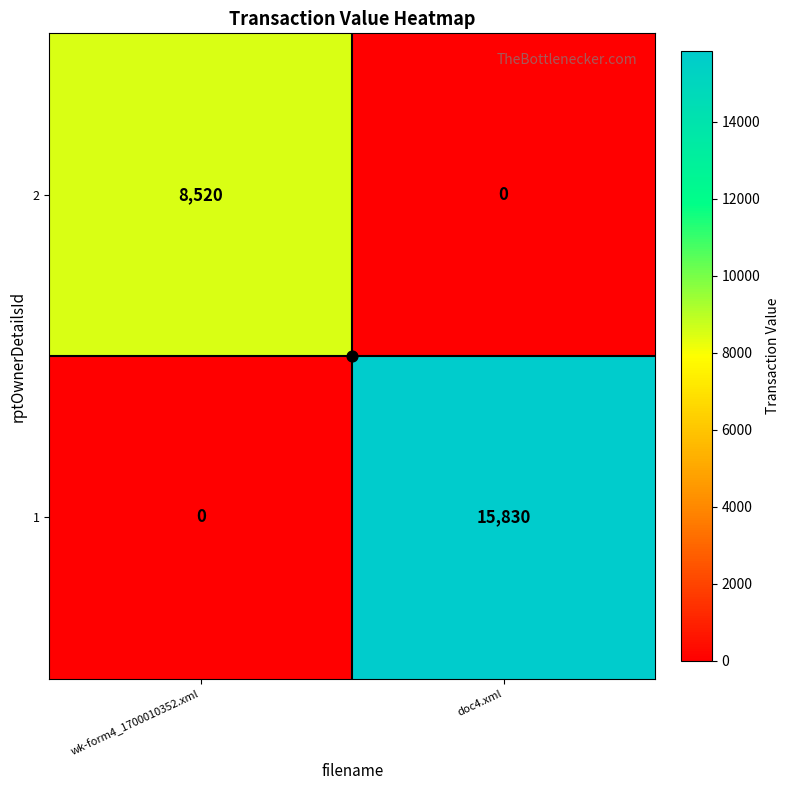

The 2 series shows 8520 at wk-form4_1700010352.xml. True or false?

True